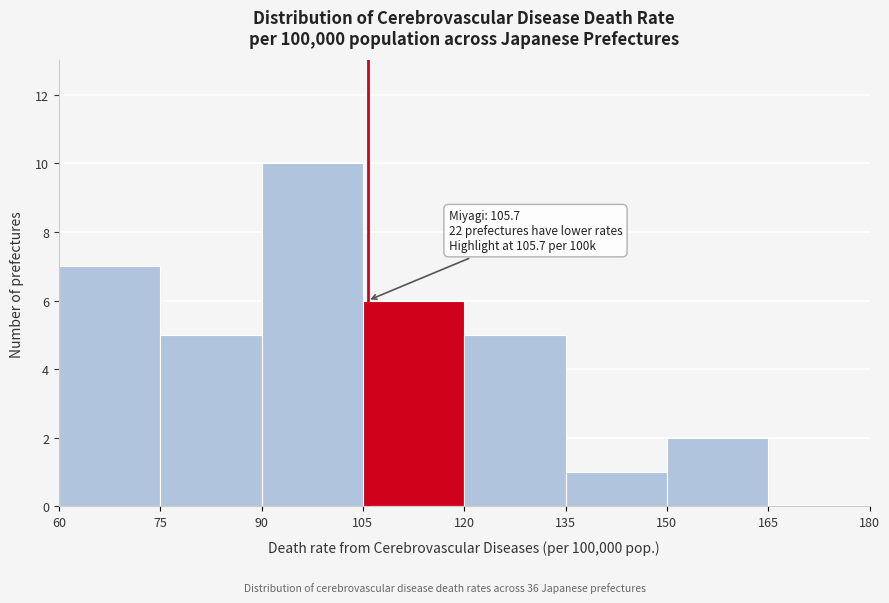

Over which range of the x-axis is the bar tallest?

90 to 105